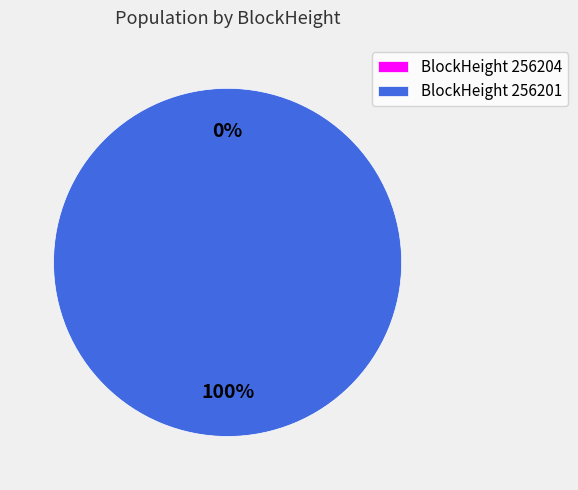

To the nearest percent, what portion does 256201 represent?

100%